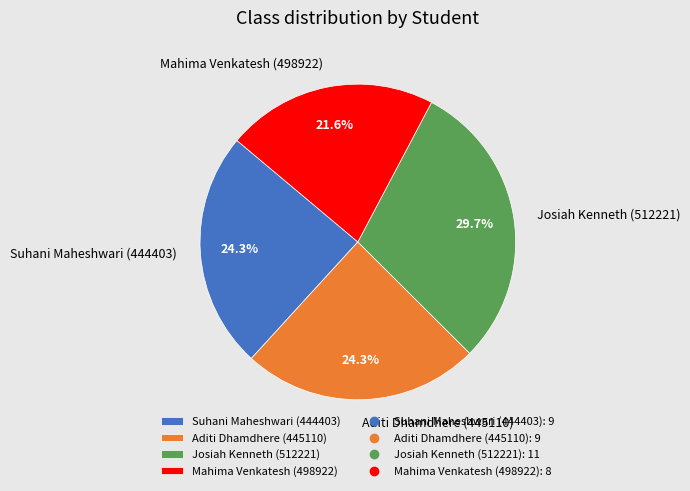

Does Josiah Kenneth (512221) account for over 50% of the chart?

No